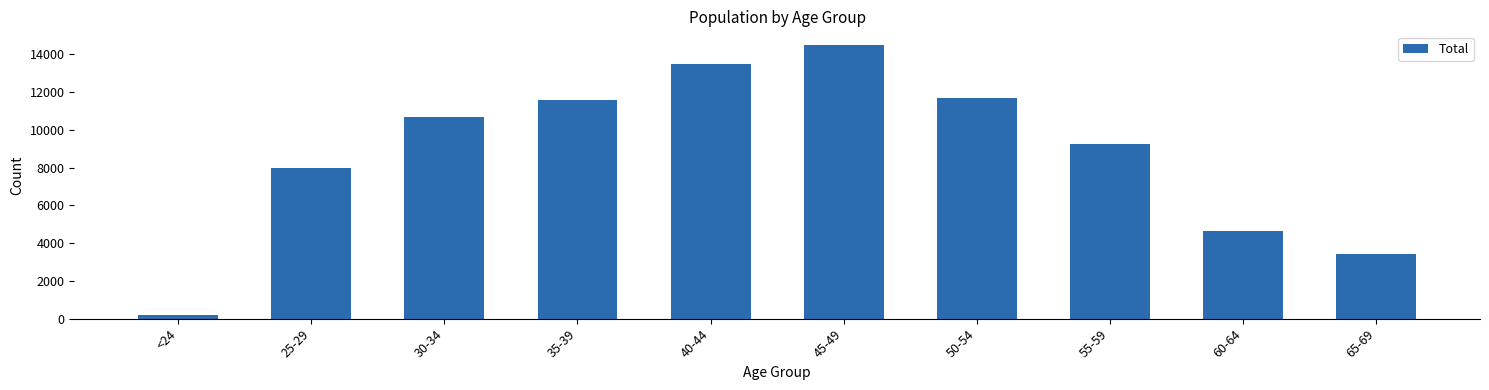

What is the maximum value shown in the chart?

14502